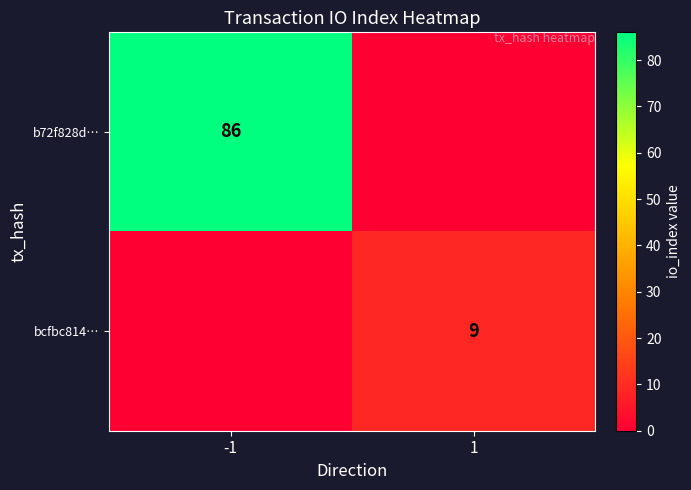

The b72f828d… series shows 86 at -1. True or false?

True